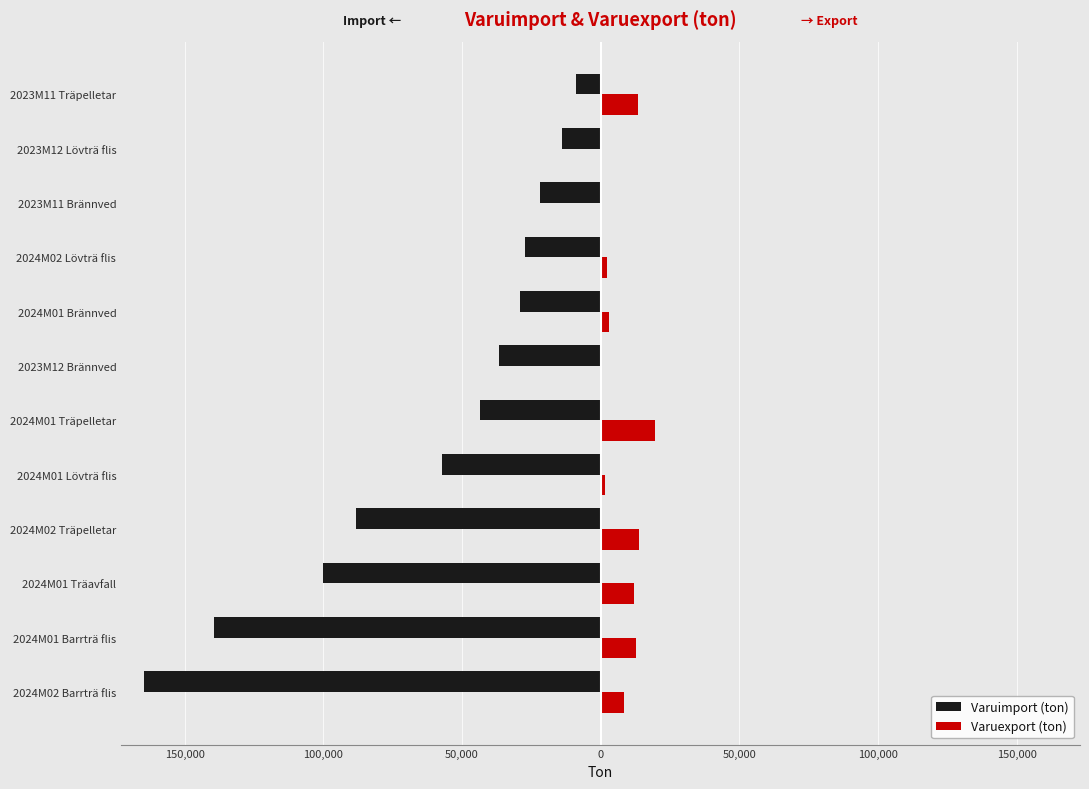

What are all the series names shown in the legend?

Varuimport (ton), Varuexport (ton)